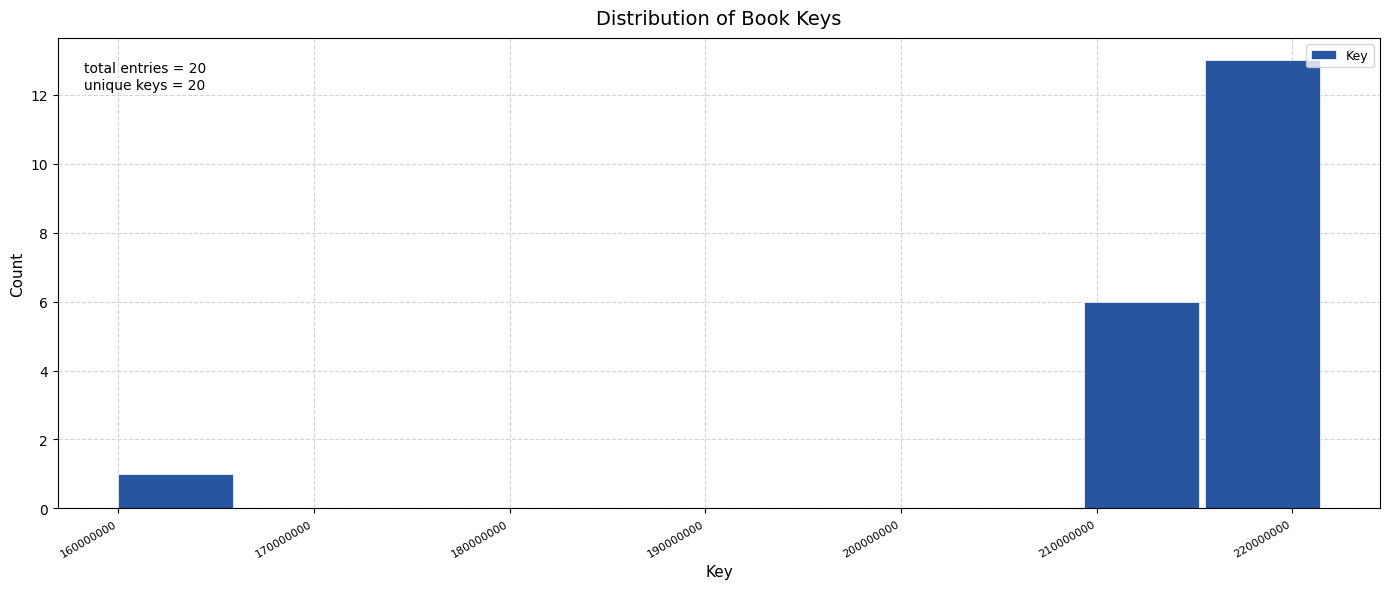

Which range on the x-axis has the tallest bar?

215000000 to 222000000